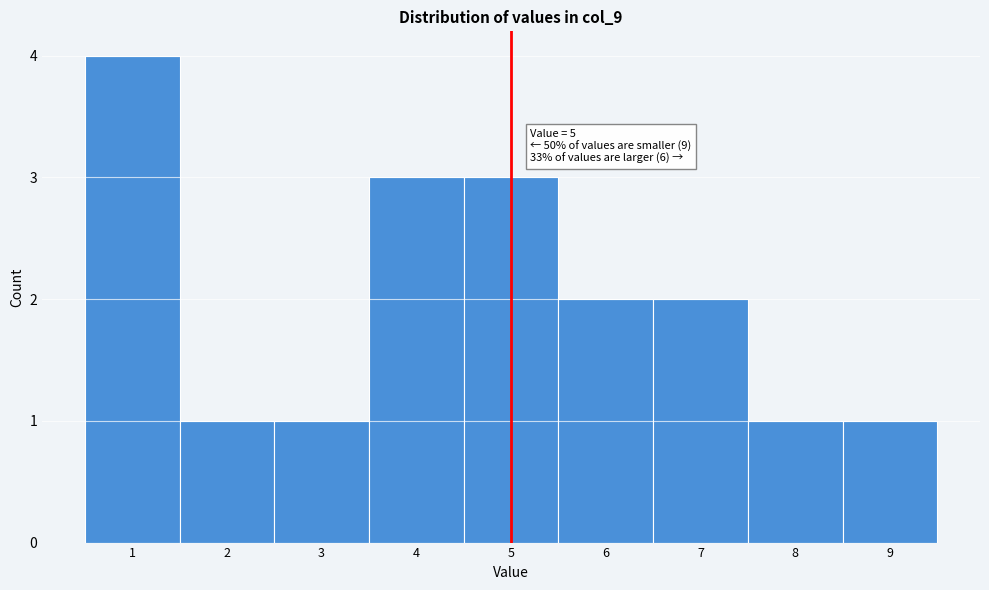

Over which range of the x-axis is the bar tallest?

0.5 to 1.5